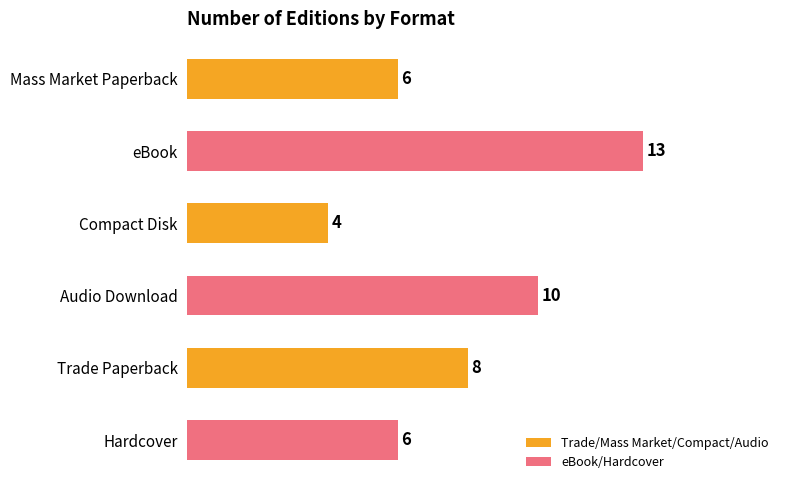

The chart shows a value of 10 at Hardcover. True or false?

False